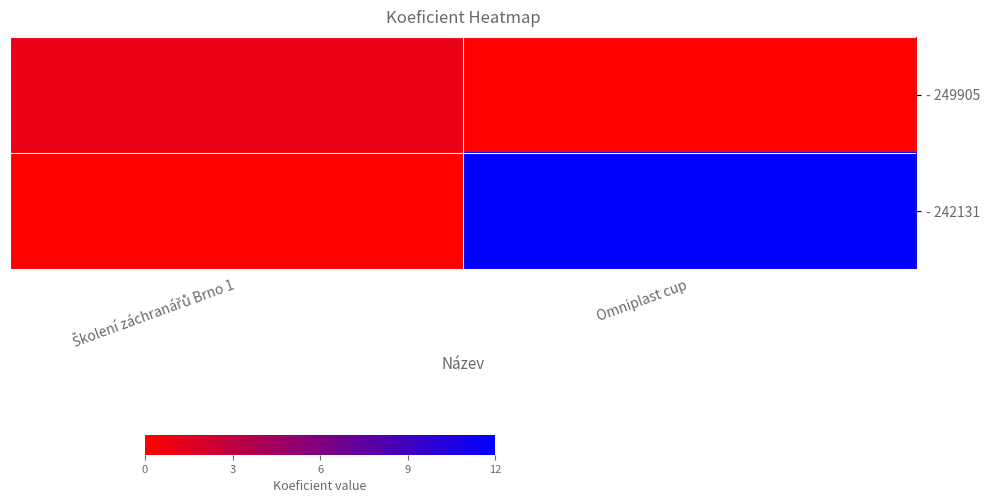

Which category has the lowest value across all series?

Omniplast cup